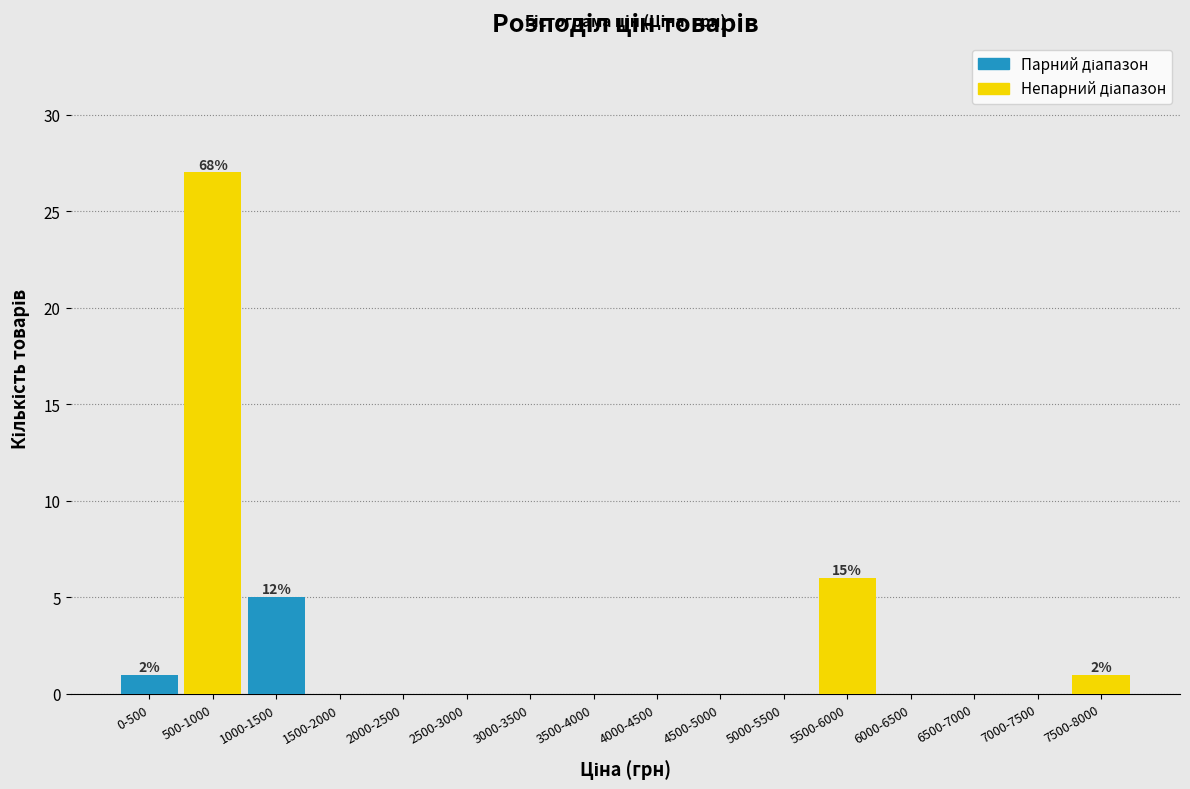

At which category is the sum across all series the highest?

0-500